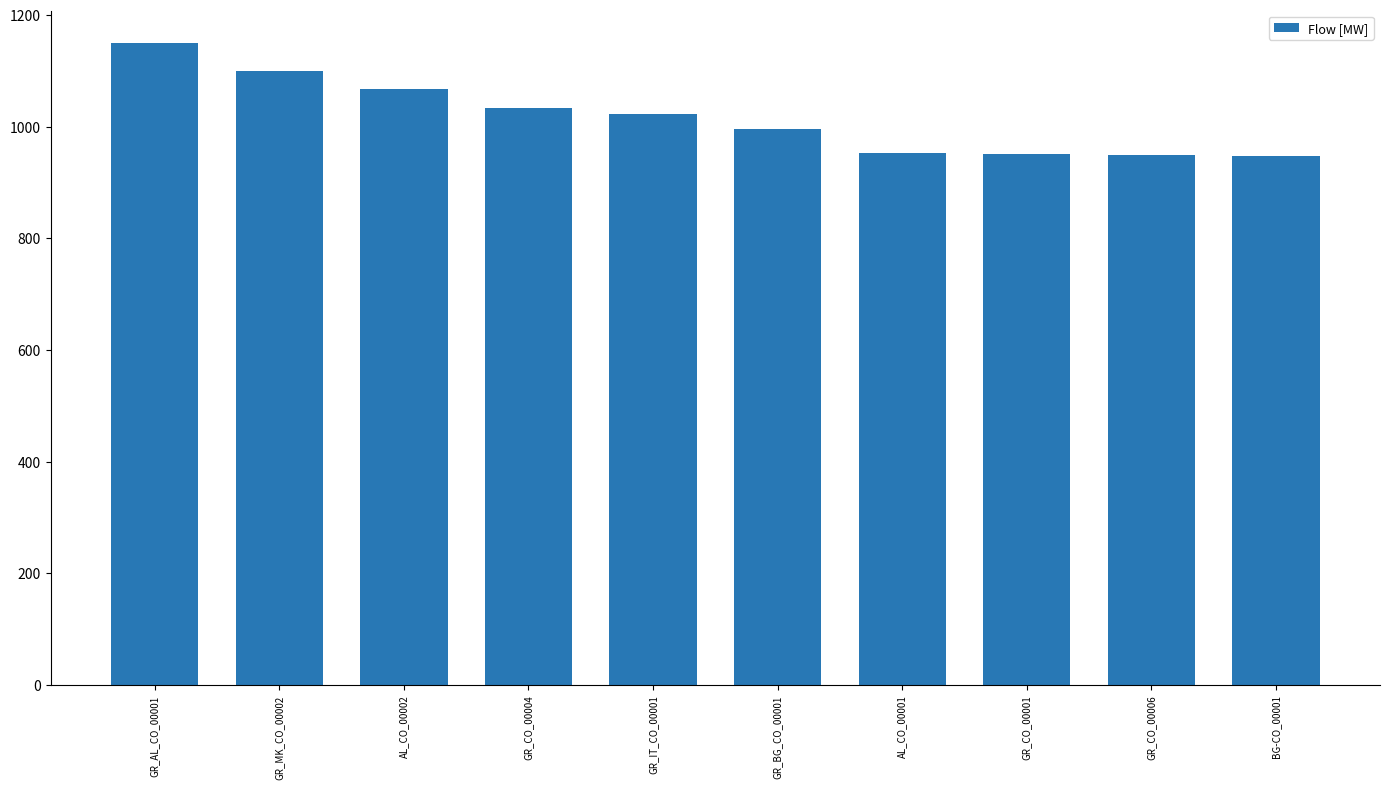

Where is the data nearest to the value 1048?

GR_CO_00004